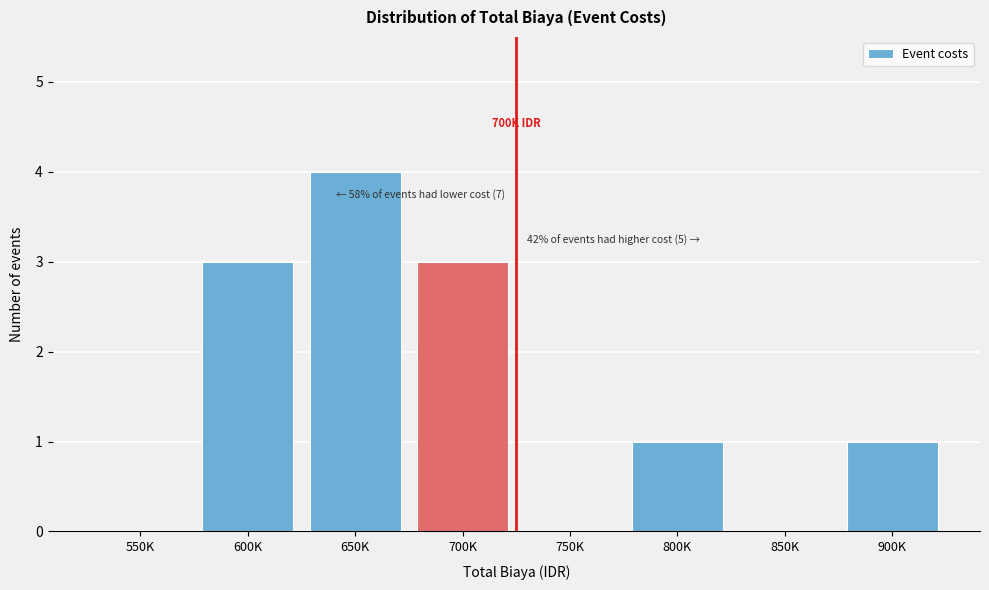

Reading right to left, extract all data points from this chart.

900K=1	850K=0	800K=1	750K=0	700K=3	650K=4	600K=3	550K=0